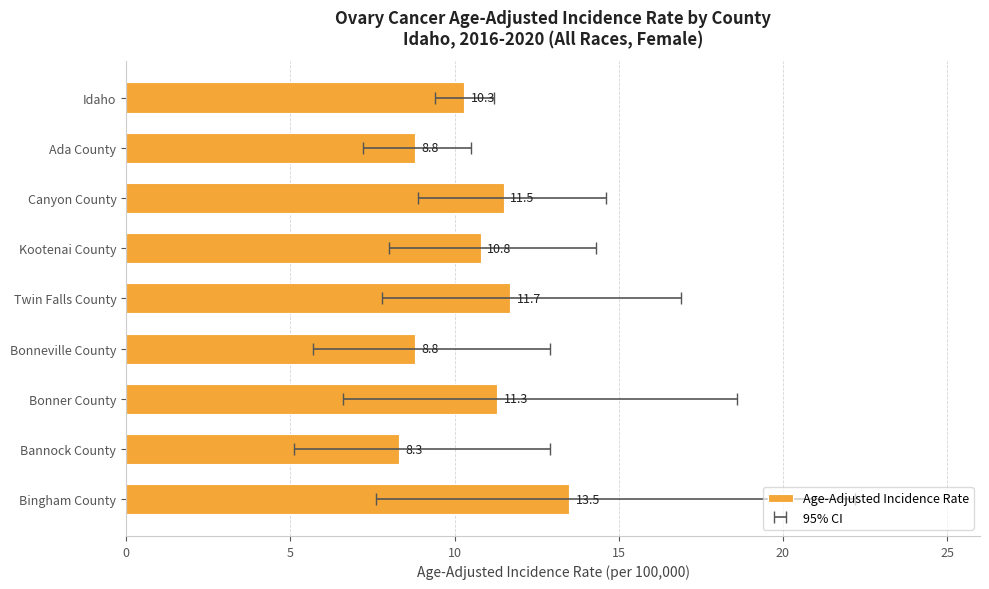

How many distinct data groups are displayed?

1